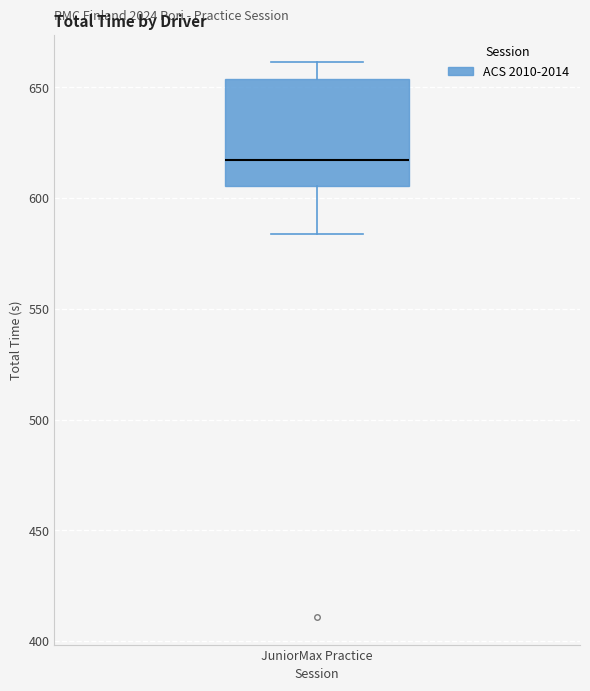

Where is the lower edge of the box for JuniorMax Practice on the y-axis? The values are not printed on the chart, so give them approximately, as read against the axis.

605